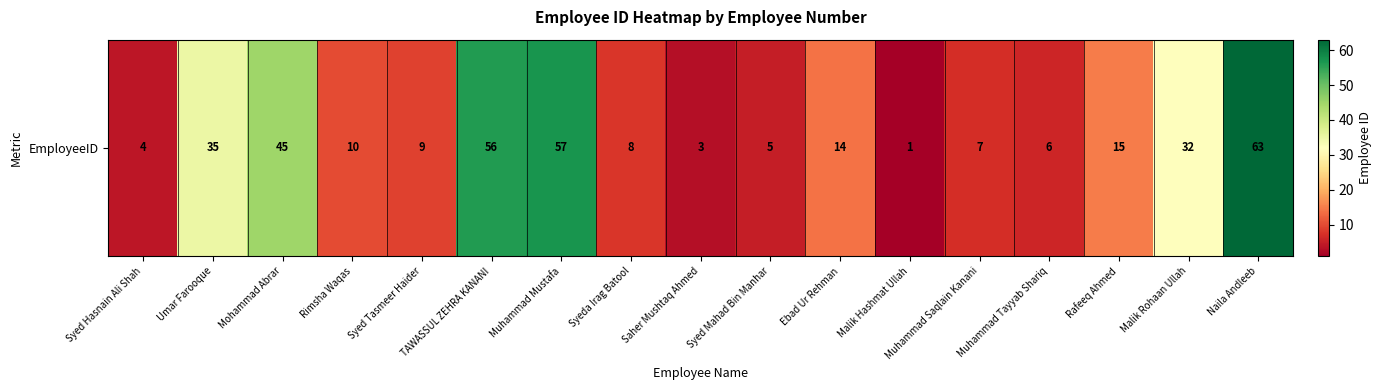

What is the sum of all values?

370